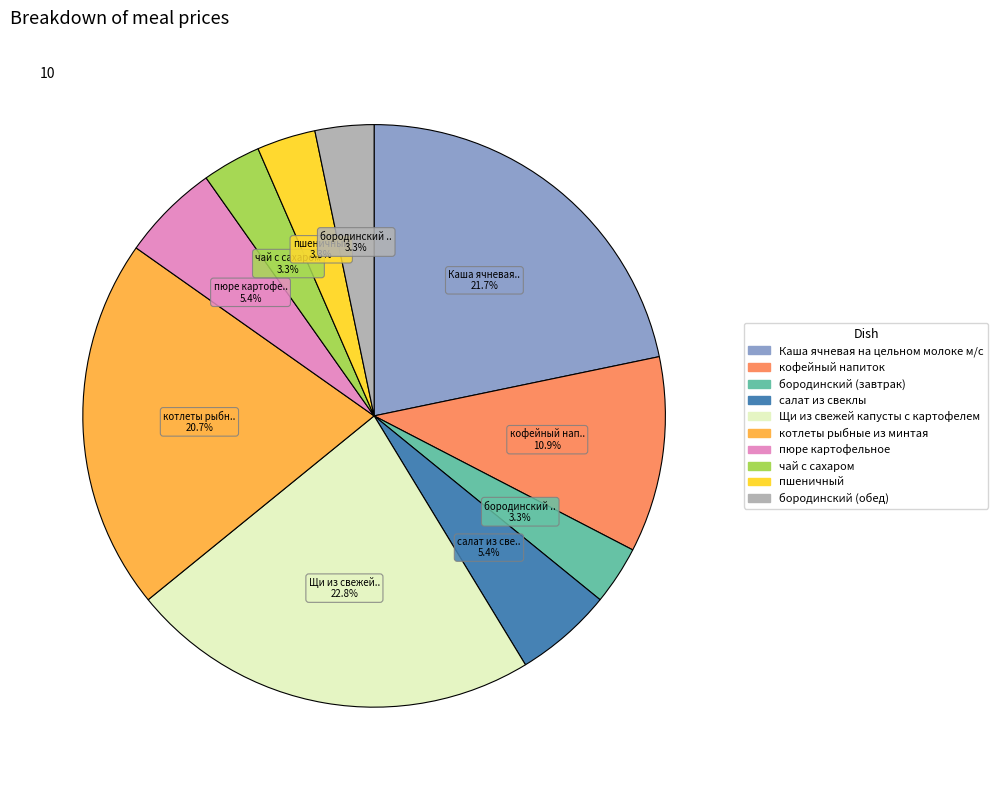

To the nearest percent, what is the difference between the Каша ячневая на цельном молоке м/с and котлеты рыбные из минтая slice percentages?

1%